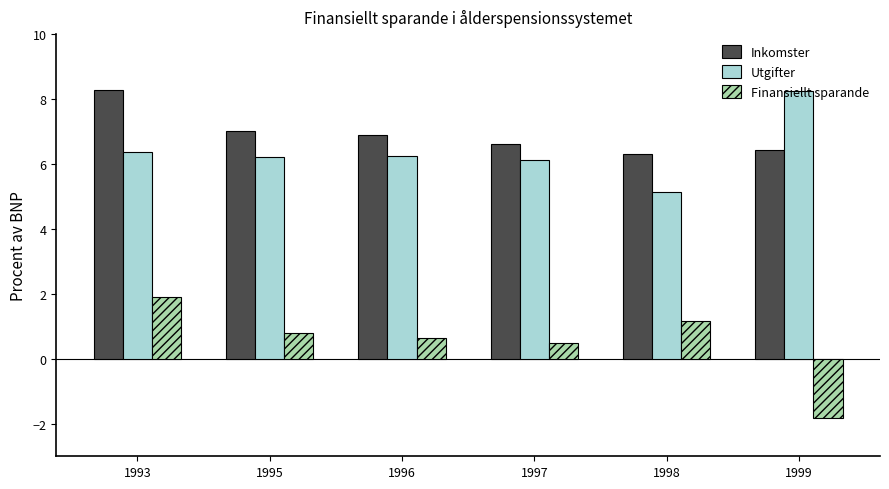

Does the chart contain any negative values?

Yes